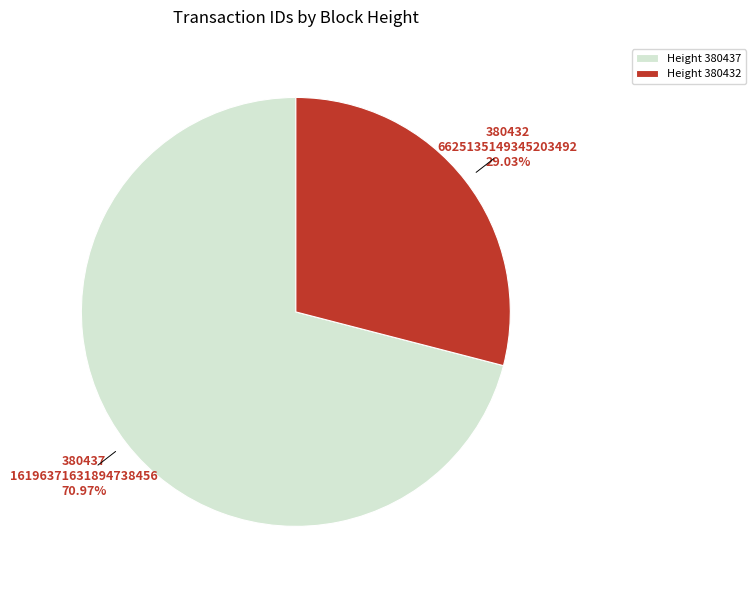

Which slice represents more than half of the pie?

Height 380437